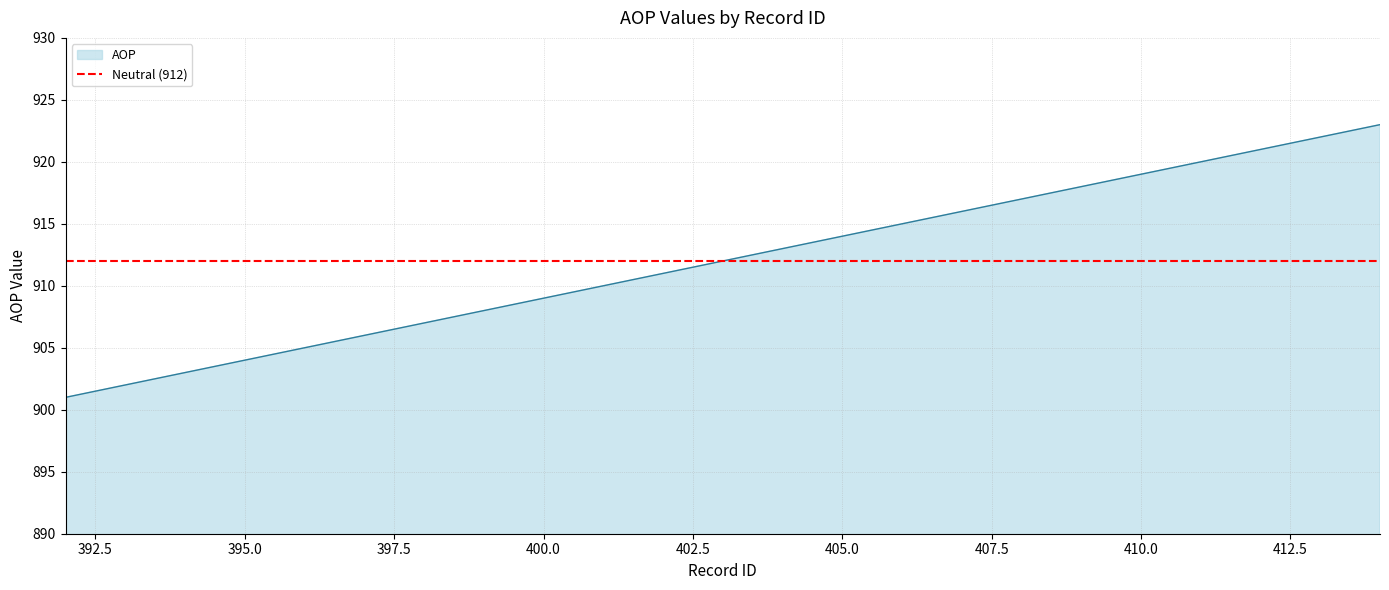

True or false: there are more than 2 points higher than both neighbors.

False